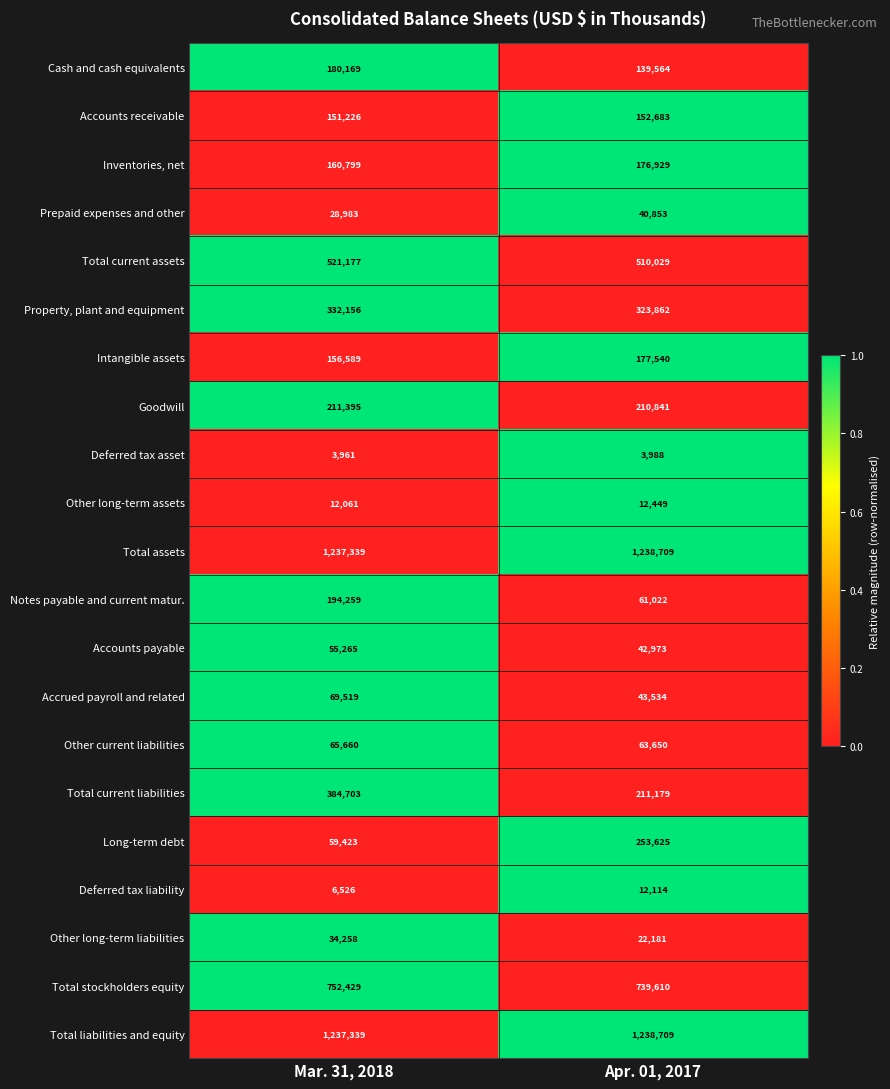

Which category has the highest value across all series?

Apr. 01, 2017